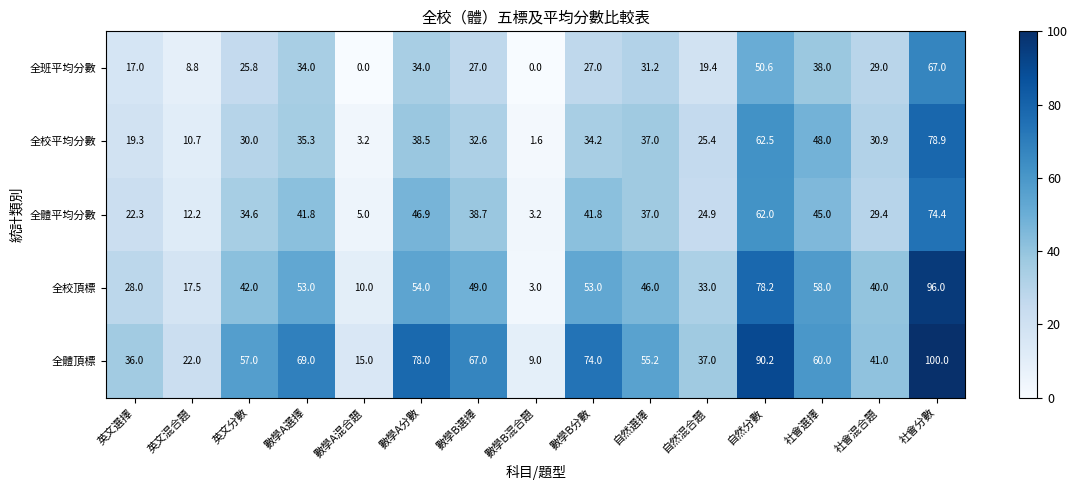

What is the difference between the highest and lowest values at 社會混合題?

12.0